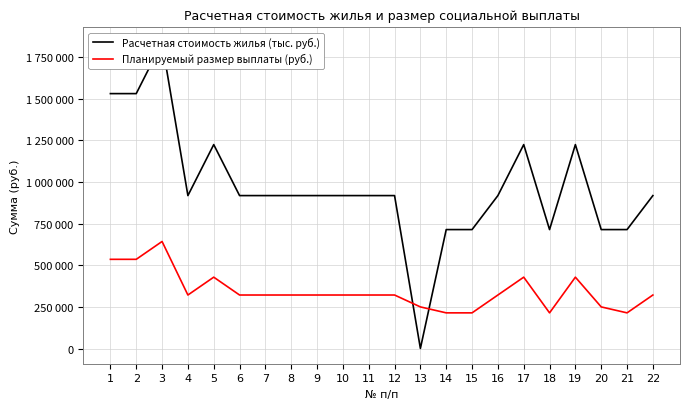

Between 3 and 12, which is larger?

3